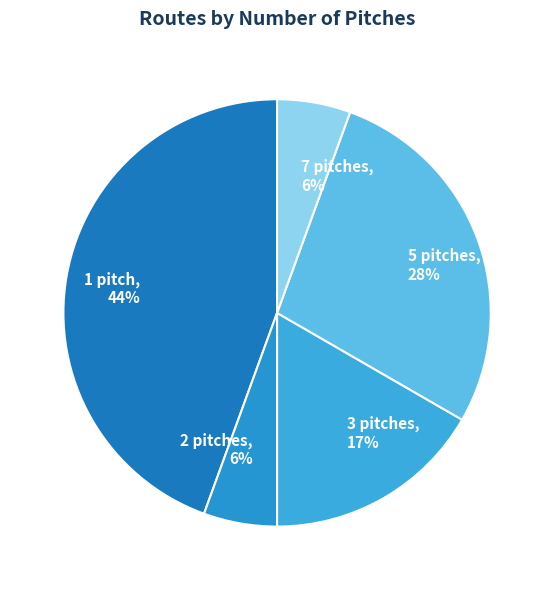

To the nearest percent, what percentage of the pie is 3 pitches?

17%